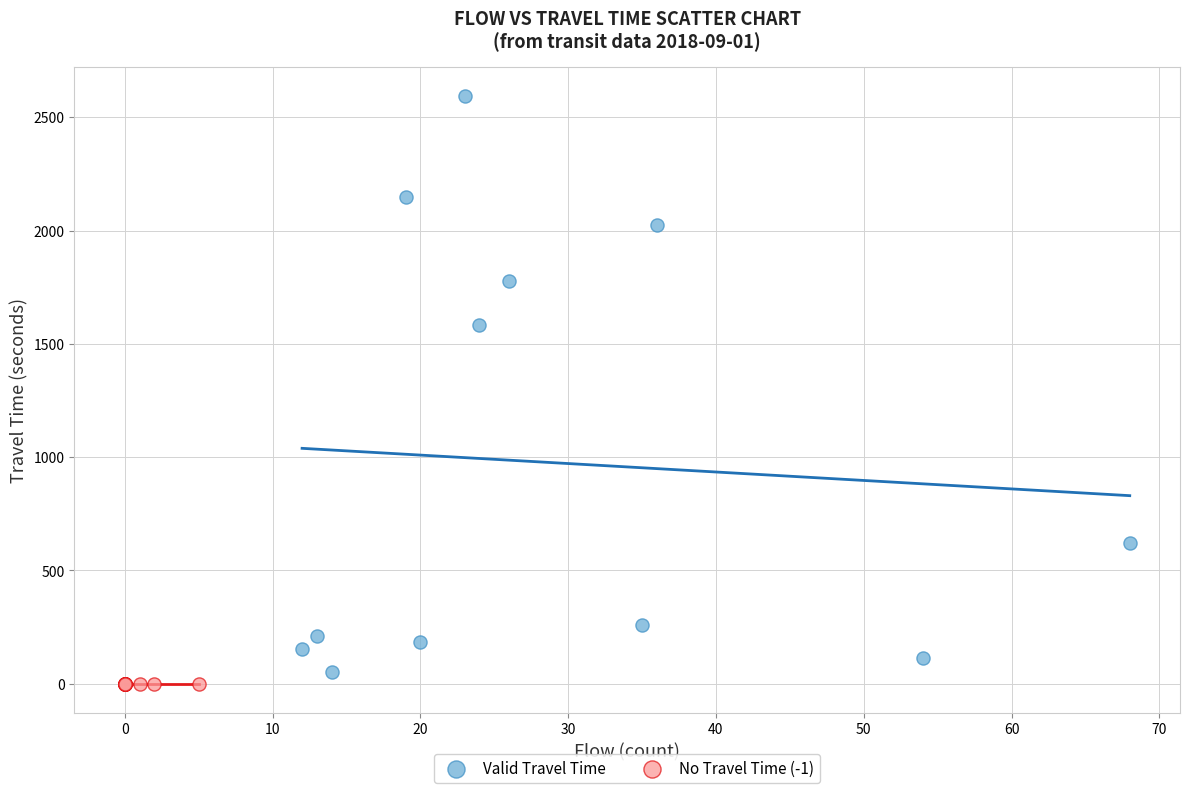

Which series reaches the minimum Y coordinate?

No Travel Time (-1)